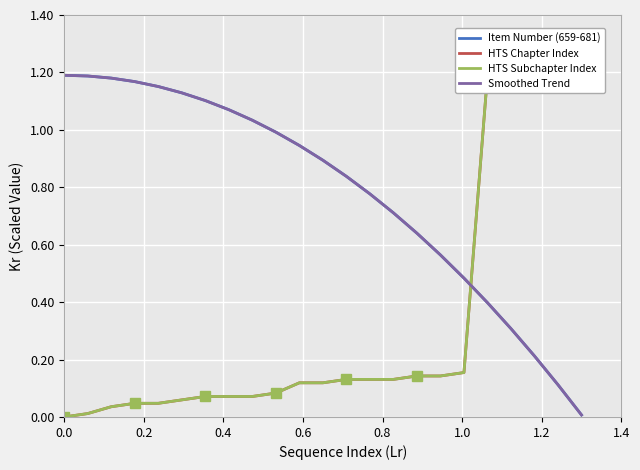

True or false: Smoothed Trend has a value of 0.2 at 21.

False